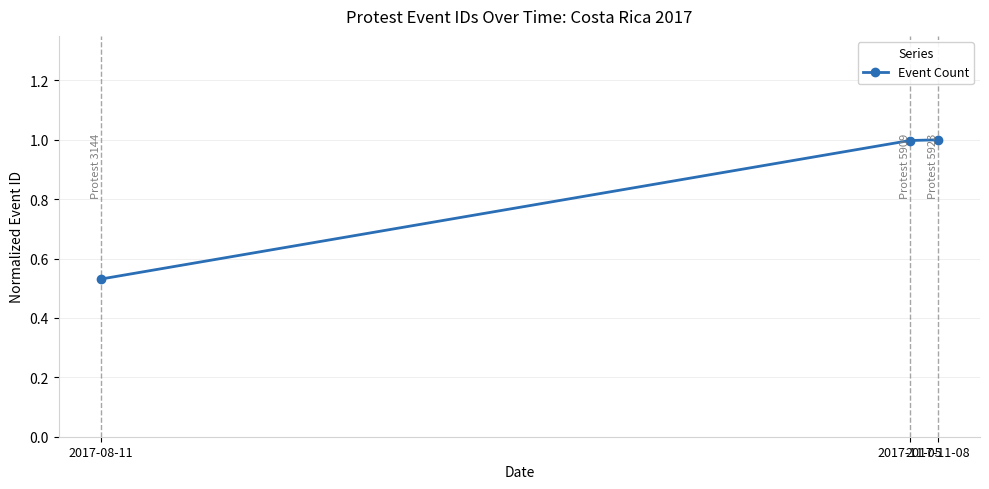

What is the average value?

0.8